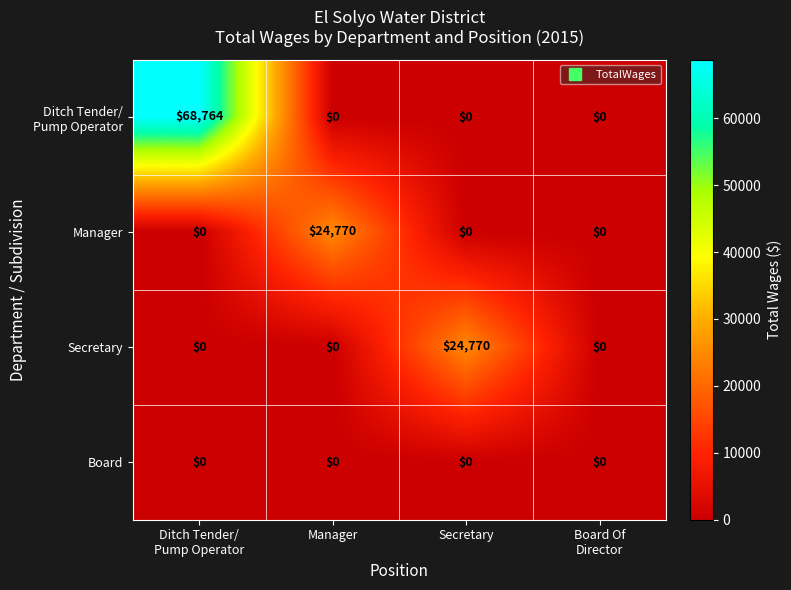

What is the sum of all Secretary values?

24770